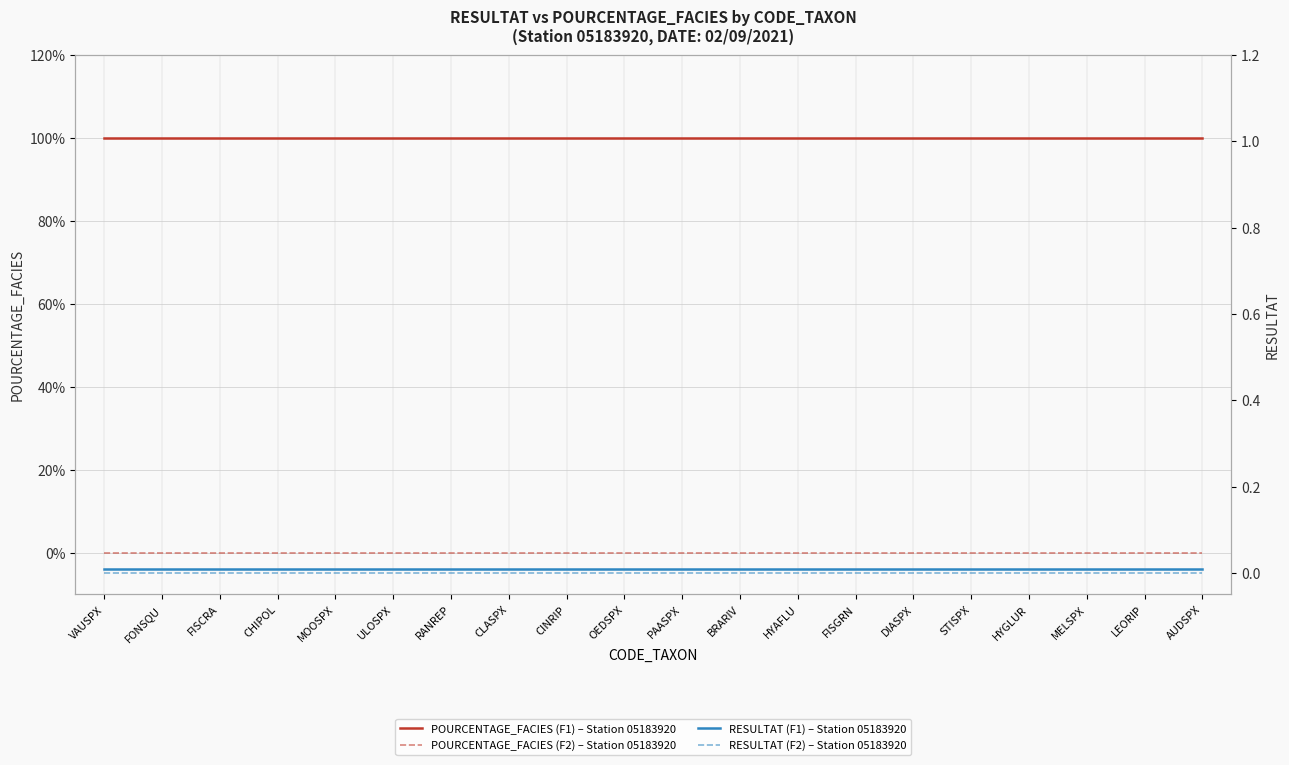

Reading right to left, list all the values displayed in this chart.

POURCENTAGE_FACIES (F1) – Station 05183920: AUDSPX=100.0	LEORIP=100.0	MELSPX=100.0	HYGLUR=100.0	STISPX=100.0	DIASPX=100.0	FISGRN=100.0	HYAFLU=100.0	BRARIV=100.0	PAASPX=100.0	OEDSPX=100.0	CINRIP=100.0	CLASPX=100.0	RANREP=100.0	ULOSPX=100.0	MOOSPX=100.0	CHIPOL=100.0	FISCRA=100.0	FONSQU=100.0	VAUSPX=100.0
POURCENTAGE_FACIES (F2) – Station 05183920: AUDSPX=0.0	LEORIP=0.0	MELSPX=0.0	HYGLUR=0.0	STISPX=0.0	DIASPX=0.0	FISGRN=0.0	HYAFLU=0.0	BRARIV=0.0	PAASPX=0.0	OEDSPX=0.0	CINRIP=0.0	CLASPX=0.0	RANREP=0.0	ULOSPX=0.0	MOOSPX=0.0	CHIPOL=0.0	FISCRA=0.0	FONSQU=0.0	VAUSPX=0.0
RESULTAT (F1) – Station 05183920: AUDSPX=0.0	LEORIP=0.0	MELSPX=0.0	HYGLUR=0.0	STISPX=0.0	DIASPX=0.0	FISGRN=0.0	HYAFLU=0.0	BRARIV=0.0	PAASPX=0.0	OEDSPX=0.0	CINRIP=0.0	CLASPX=0.0	RANREP=0.0	ULOSPX=0.0	MOOSPX=0.0	CHIPOL=0.0	FISCRA=0.0	FONSQU=0.0	VAUSPX=0.0
RESULTAT (F2) – Station 05183920: AUDSPX=0.0	LEORIP=0.0	MELSPX=0.0	HYGLUR=0.0	STISPX=0.0	DIASPX=0.0	FISGRN=0.0	HYAFLU=0.0	BRARIV=0.0	PAASPX=0.0	OEDSPX=0.0	CINRIP=0.0	CLASPX=0.0	RANREP=0.0	ULOSPX=0.0	MOOSPX=0.0	CHIPOL=0.0	FISCRA=0.0	FONSQU=0.0	VAUSPX=0.0